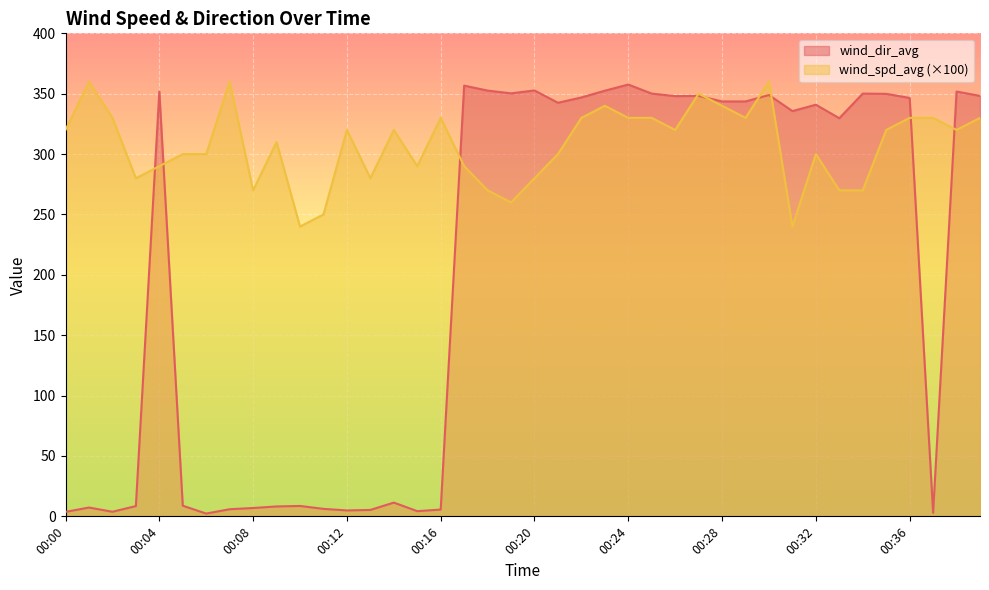

Which series has the largest total across all categories?

wind_spd_avg (×100)